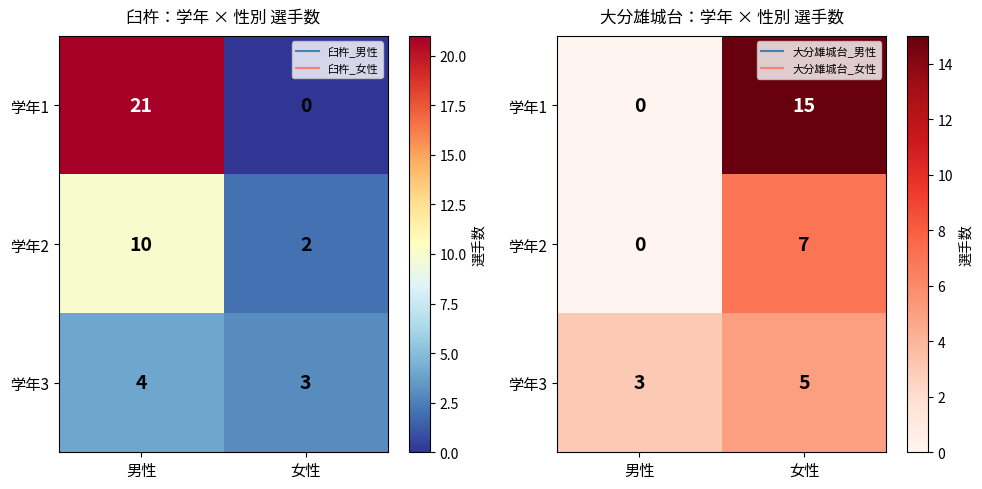

True or false: 学年3 has a value of 3 at 女性.

False